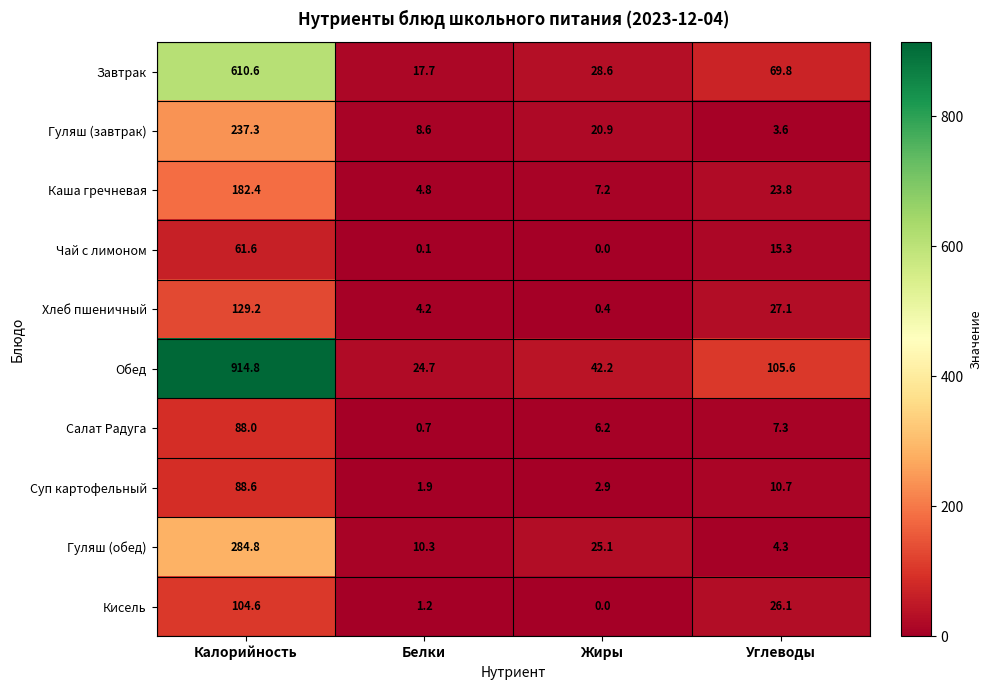

Is it true that Каша гречневая equals 1.6 at Белки?

False